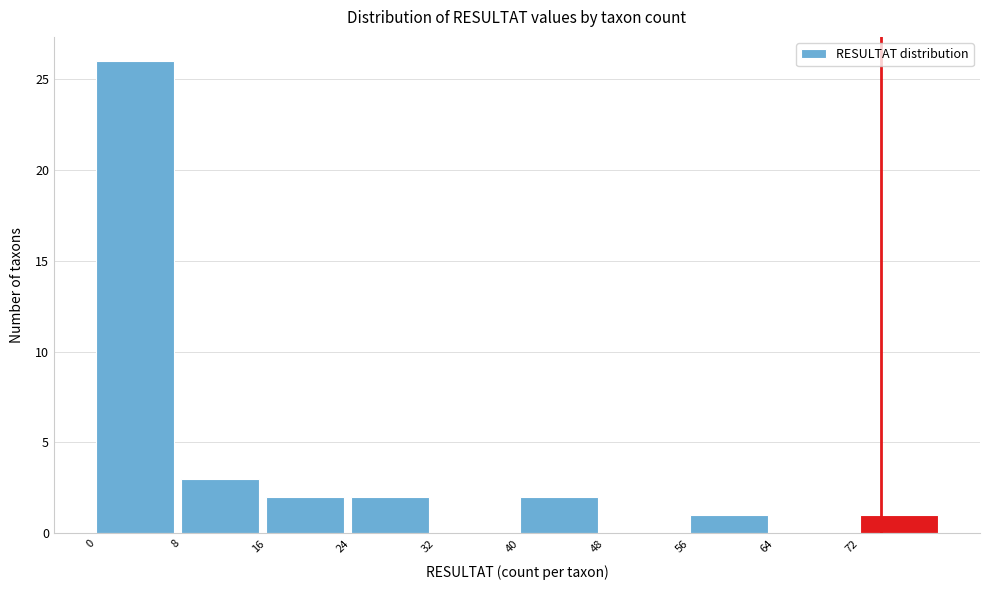

Reading left to right, list every bar in this chart as the range it spans on the x-axis followed by its height. The values are not printed on the chart, so give them approximately, as read against the axis.

0 to 8: 26
8 to 16: 3
16 to 24: 2
24 to 32: 2
32 to 40: 0
40 to 48: 2
48 to 56: 0
56 to 64: 1
64 to 72: 0
72 to 80: 1